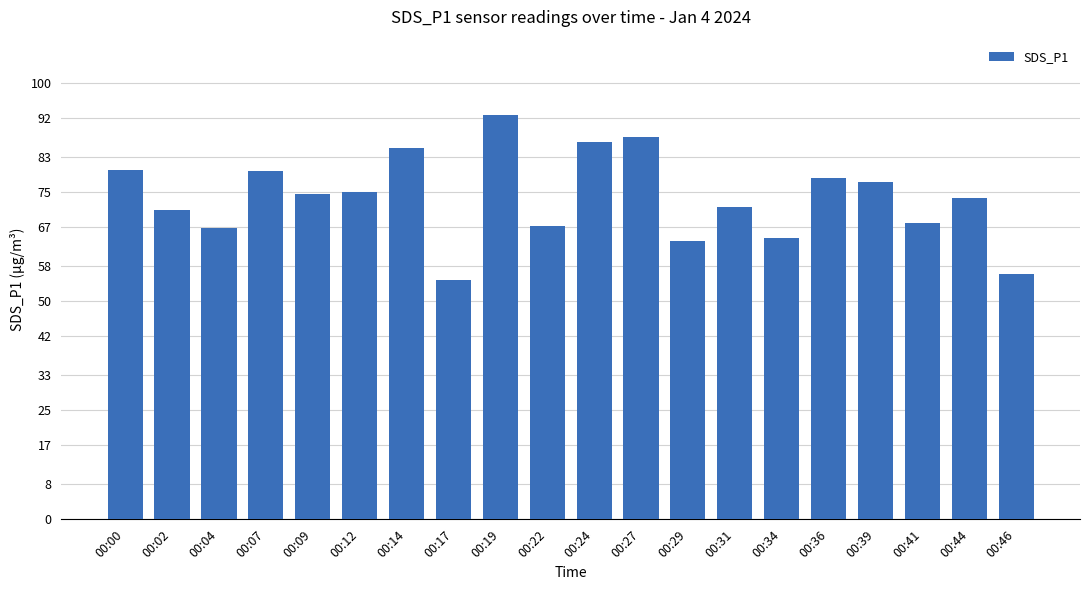

What is the difference between the values at 00:14 and 00:22?

17.7